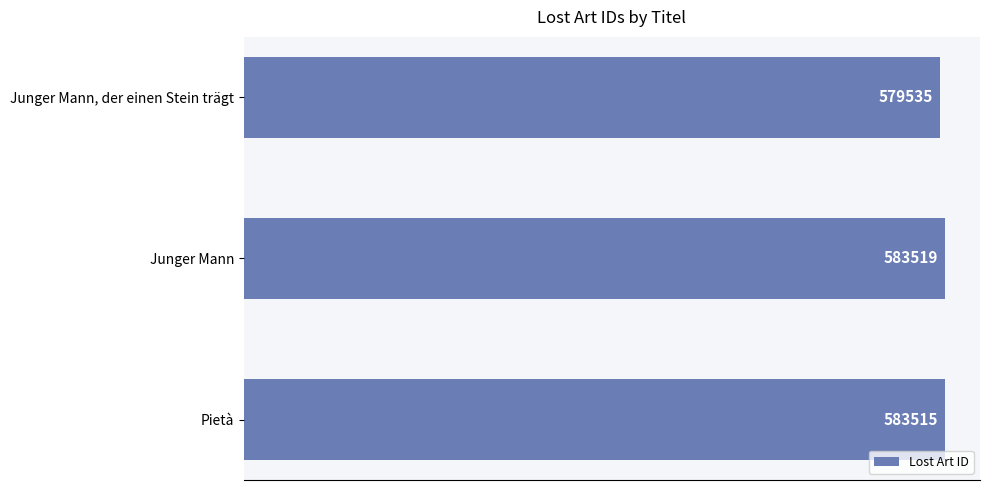

What is the change in value from Pietà to Junger Mann?

+4